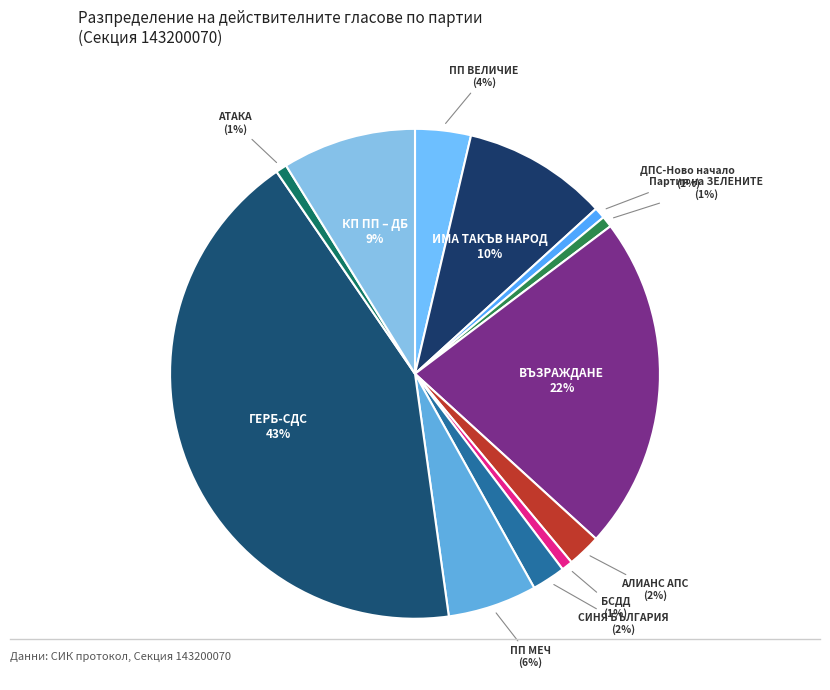

To the nearest percent, what is the average slice percentage?

8%